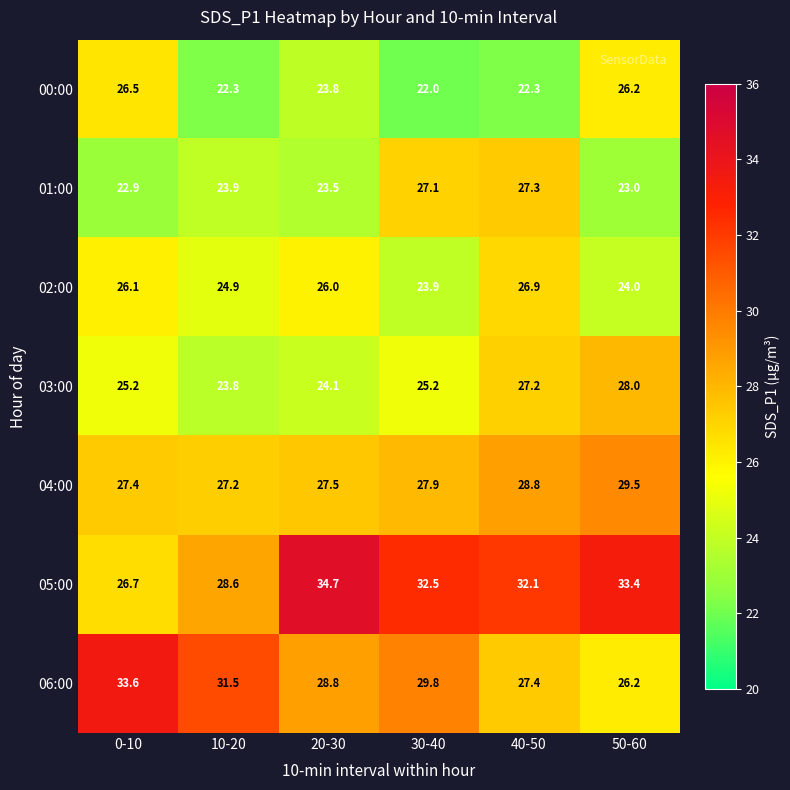

What is the total value across all series at 40-50?

192.0